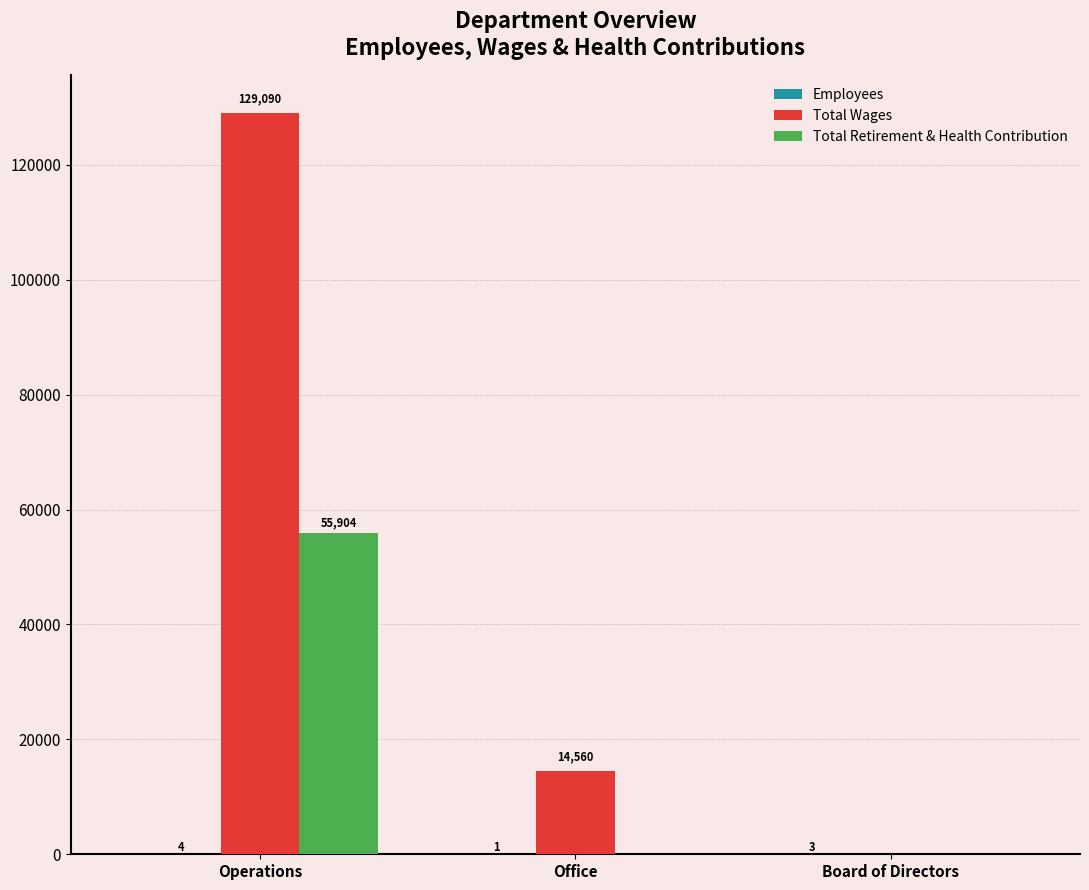

Which category has the highest value across all series?

Operations